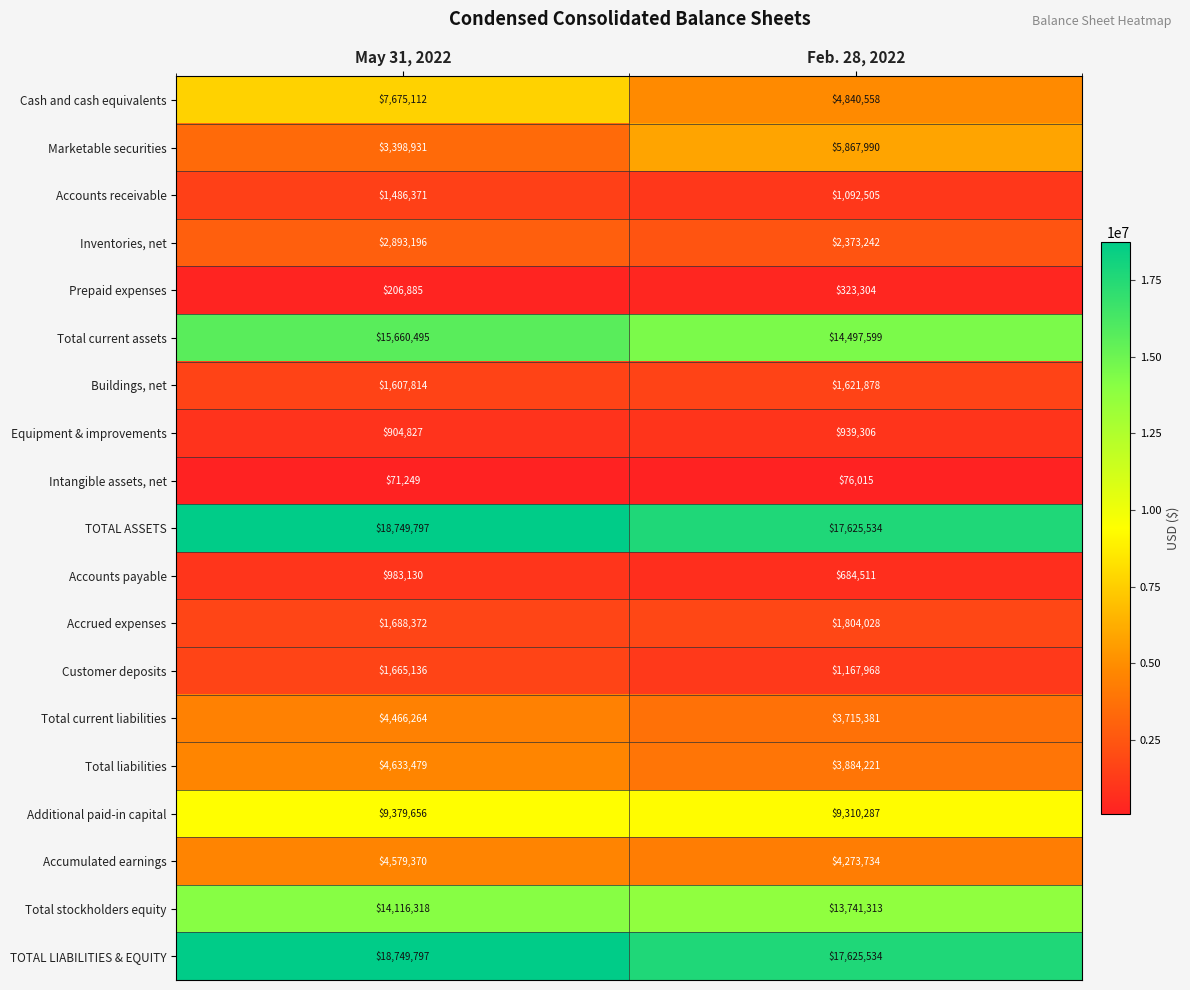

Read the Total liabilities value at May 31, 2022, to the nearest 50.

4633500